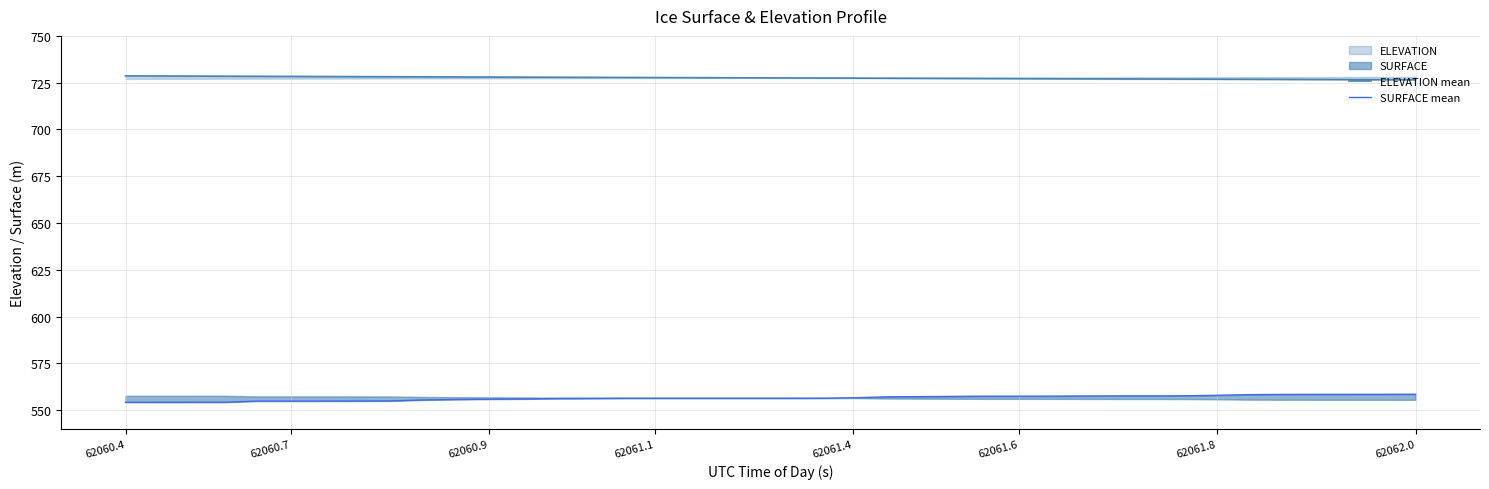

What is the difference between the maximum and minimum values in the SURFACE mean series?

4.3